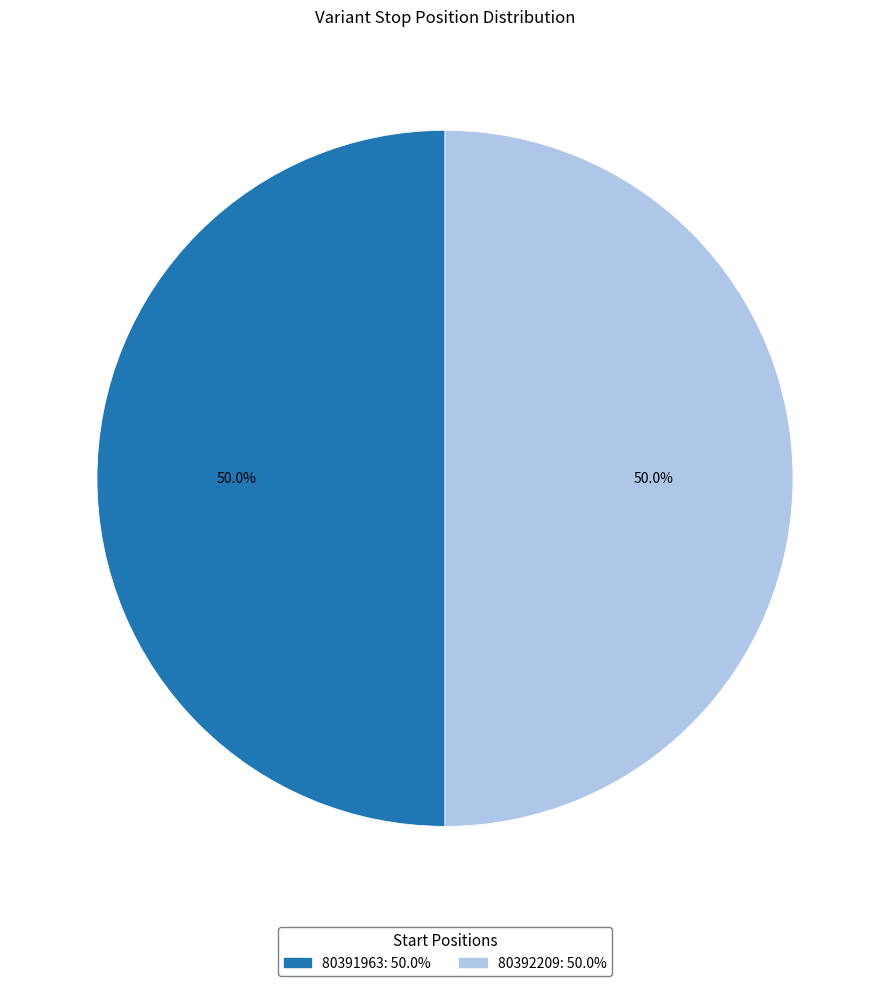

Count the number of slices in the pie.

2